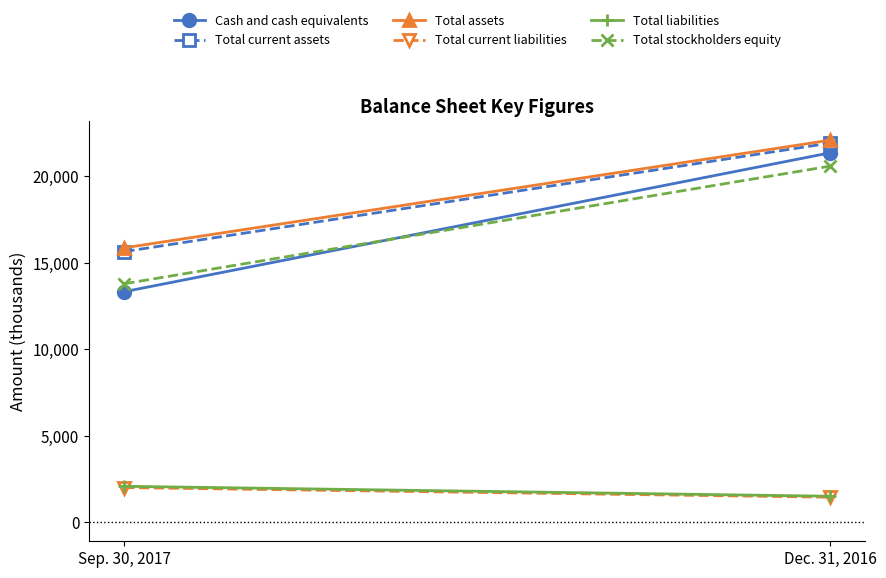

Reading left to right, what are all the values shown in this chart?

Cash and cash equivalents: 13326	21352
Total current assets: 15643	21917
Total assets: 15860	22082
Total current liabilities: 2000	1444
Total liabilities: 2075	1500
Total stockholders equity: 13785	20582